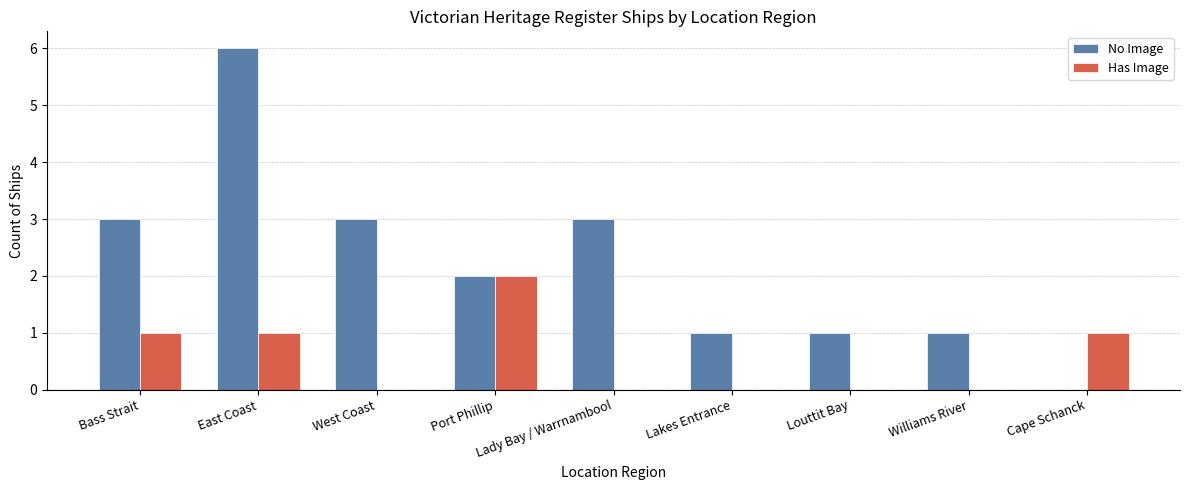

Reading right to left, list all the values displayed in this chart.

No Image: 0	1	1	1	3	2	3	6	3
Has Image: 1	0	0	0	0	2	0	1	1